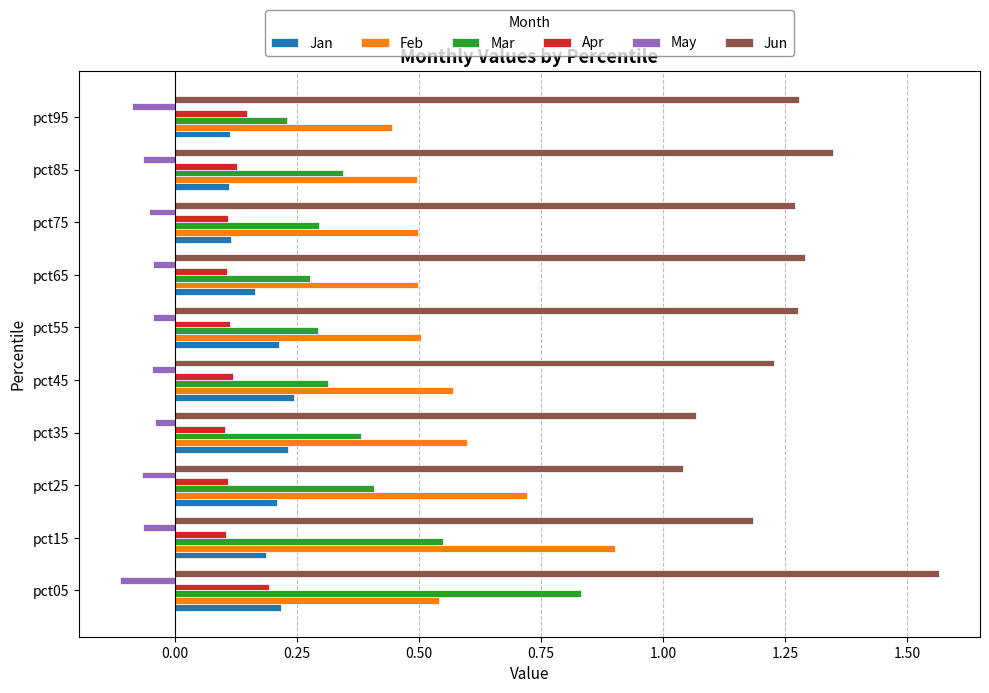

Is it true that May equals -0.1 at pct75?

True